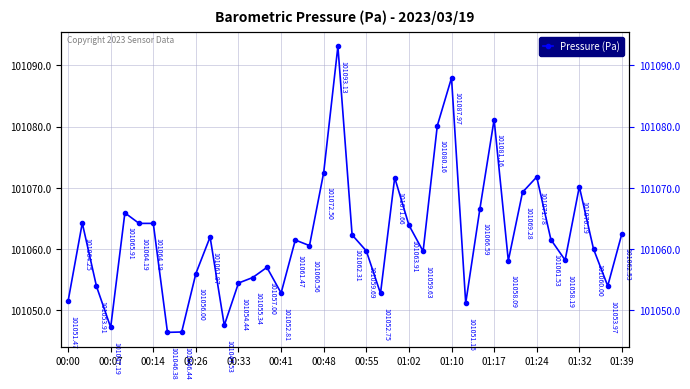

How many data points does each series have?

40